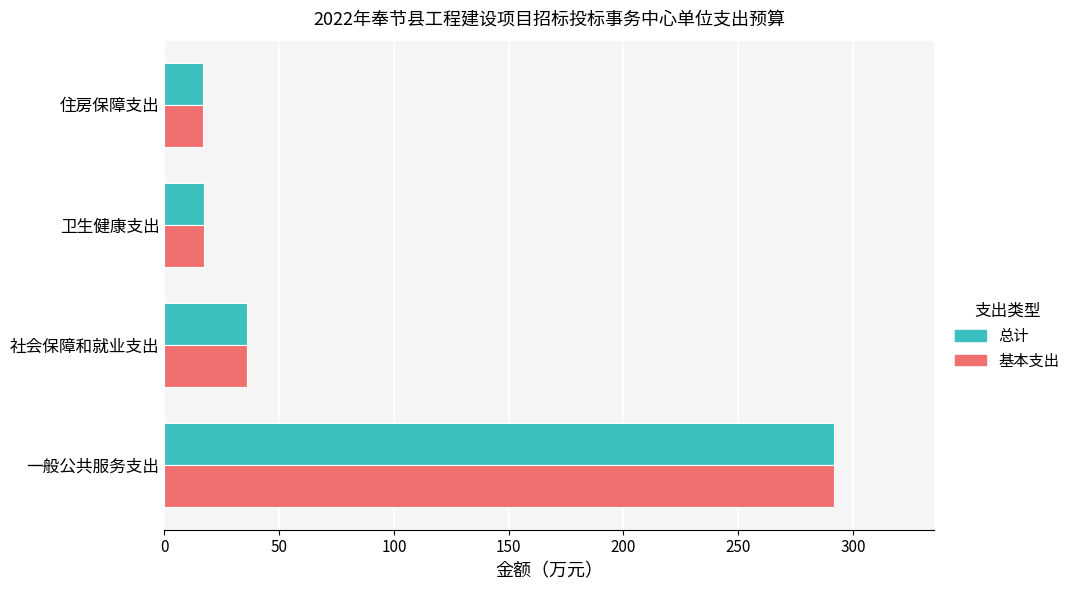

Is it true that 总计 equals 17.3 at 卫生健康支出?

True